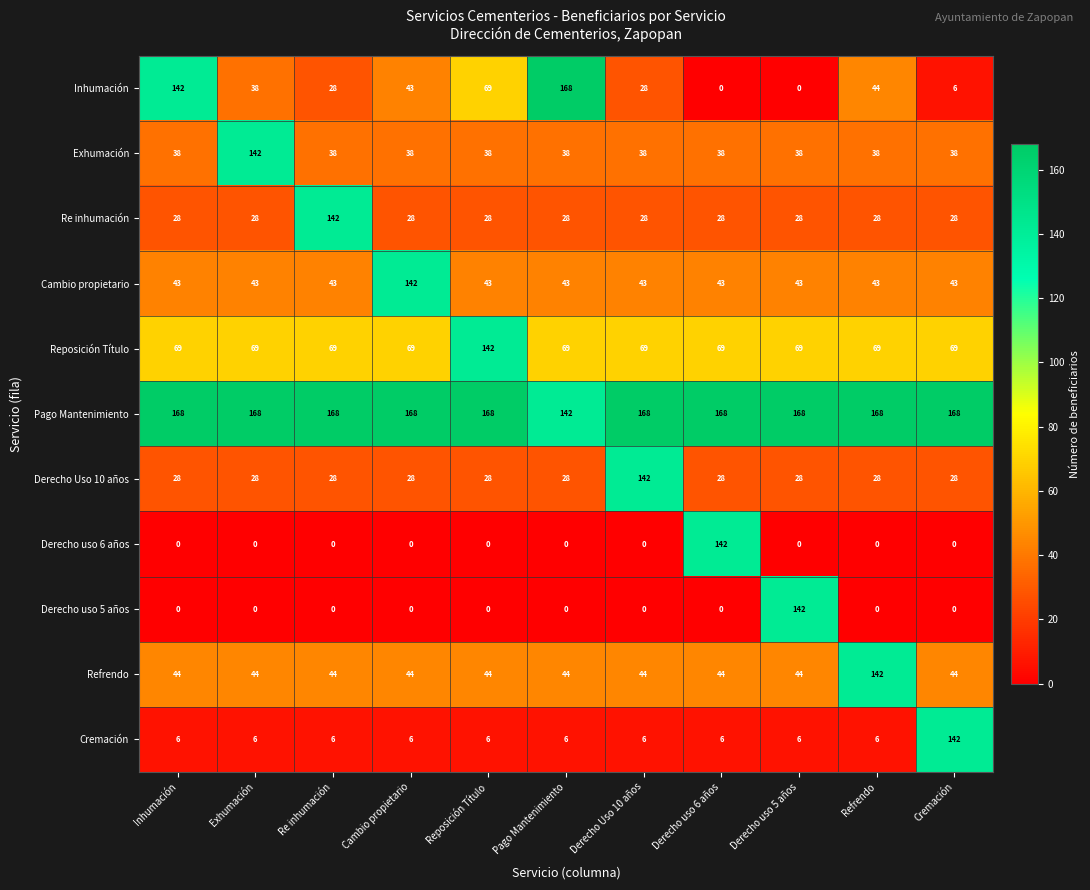

What is the highest value of the Cambio propietario series?

142